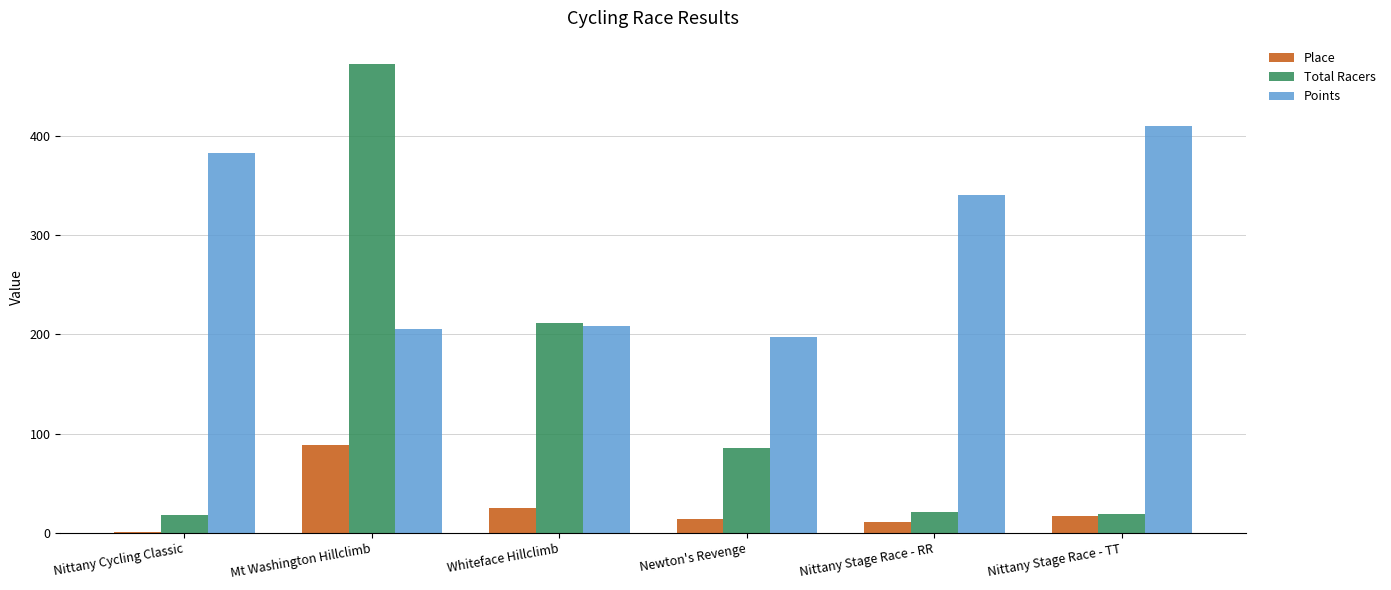

The value of Points at Nittany Stage Race - TT is 259.9. True or false?

False